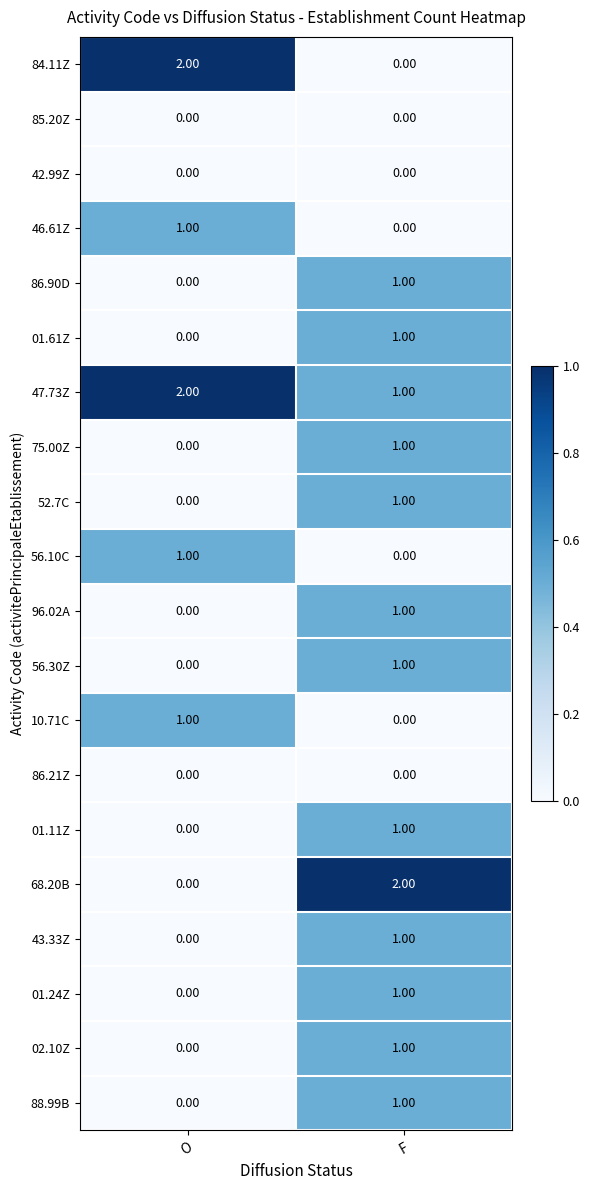

What is the difference between the highest and lowest values at F?

2